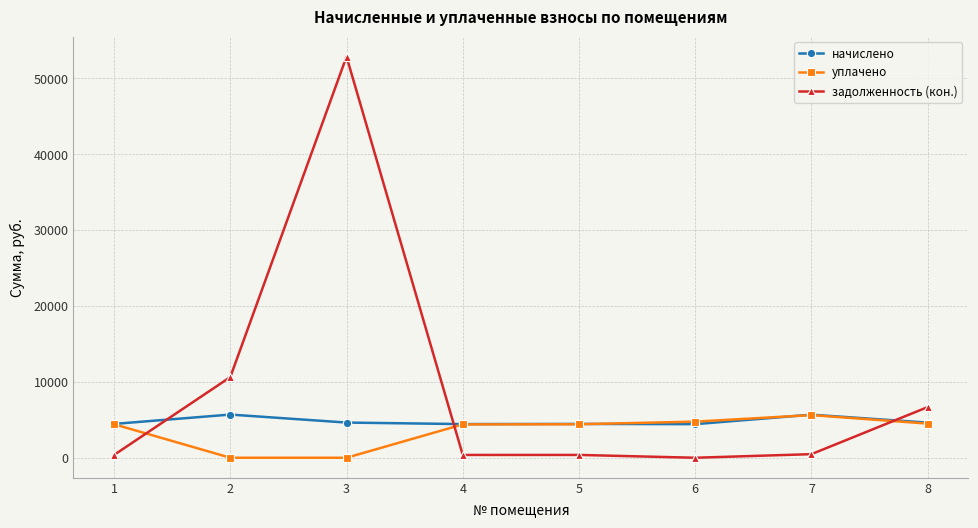

What value does the уплачено series have at 5?

4414.1